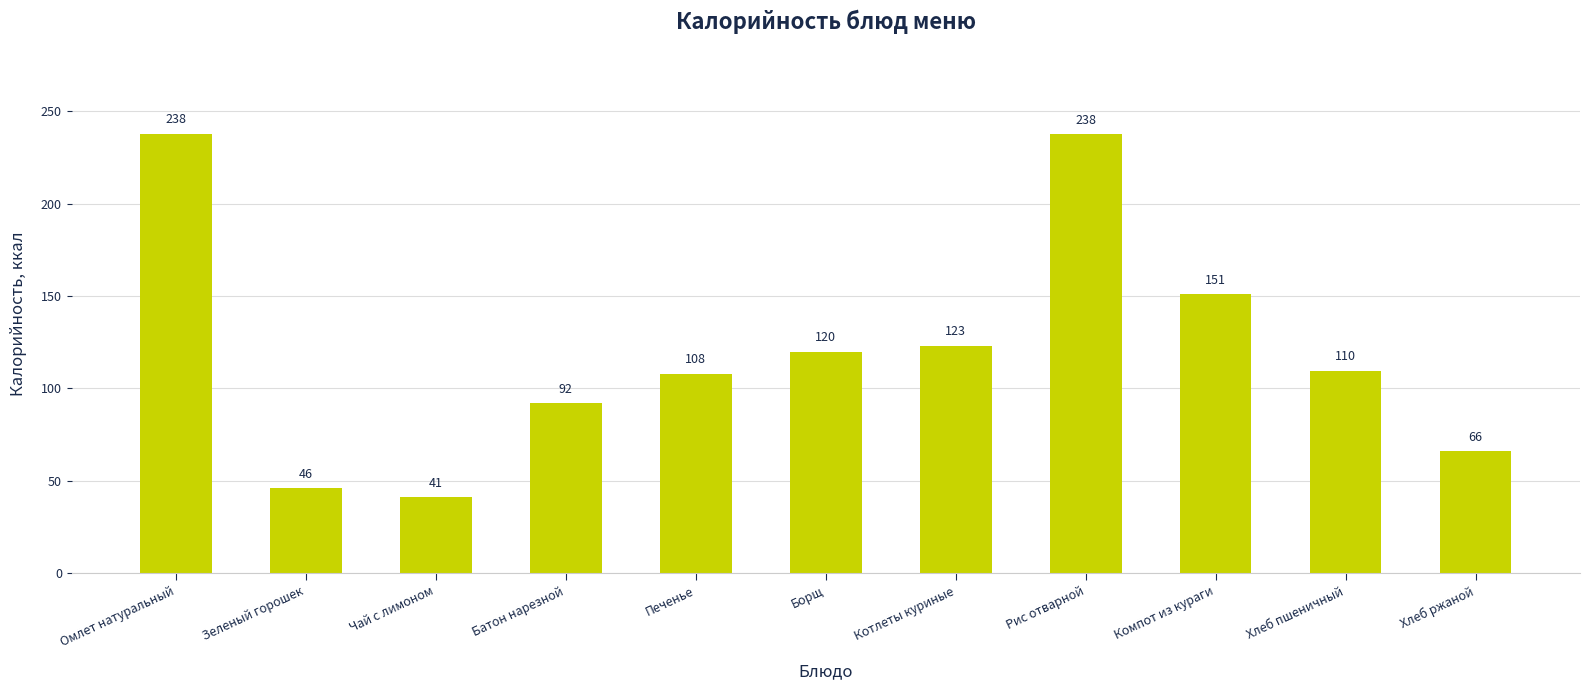

At which label is the value closest to 139?

Компот из кураги